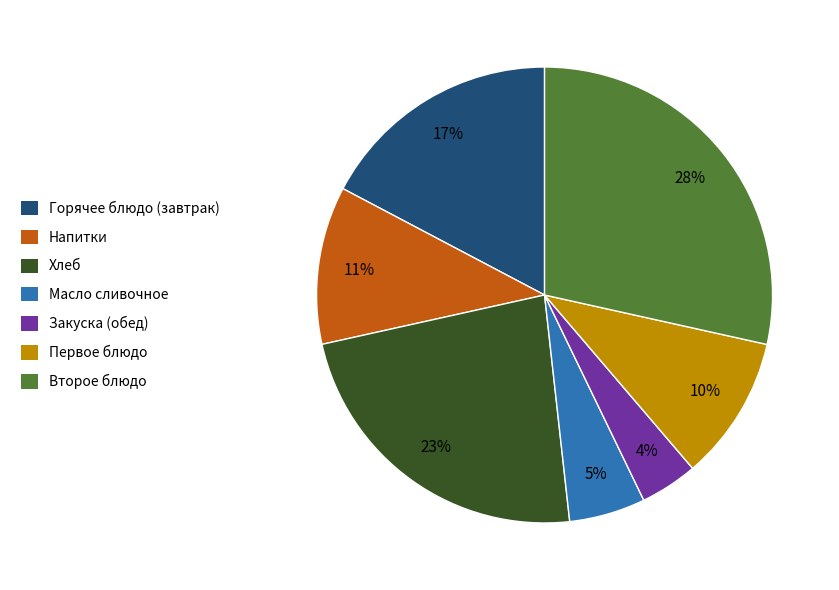

What percentage is the Первое блюдо slice, to the nearest percent?

10%